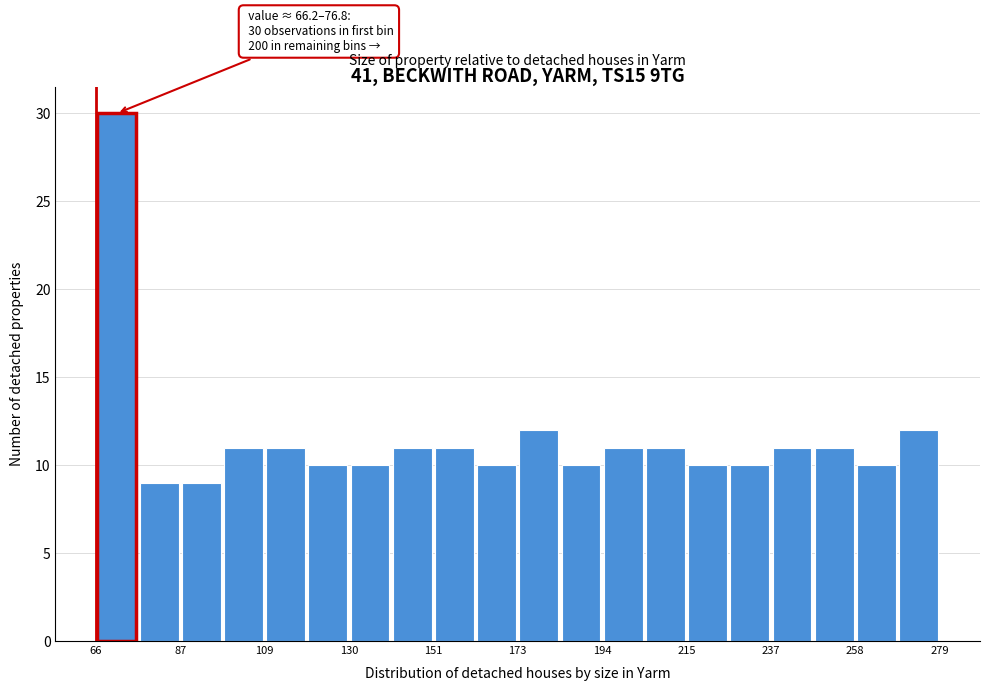

Read against the x-axis, roughly where is the centre of the tallest bar?

70